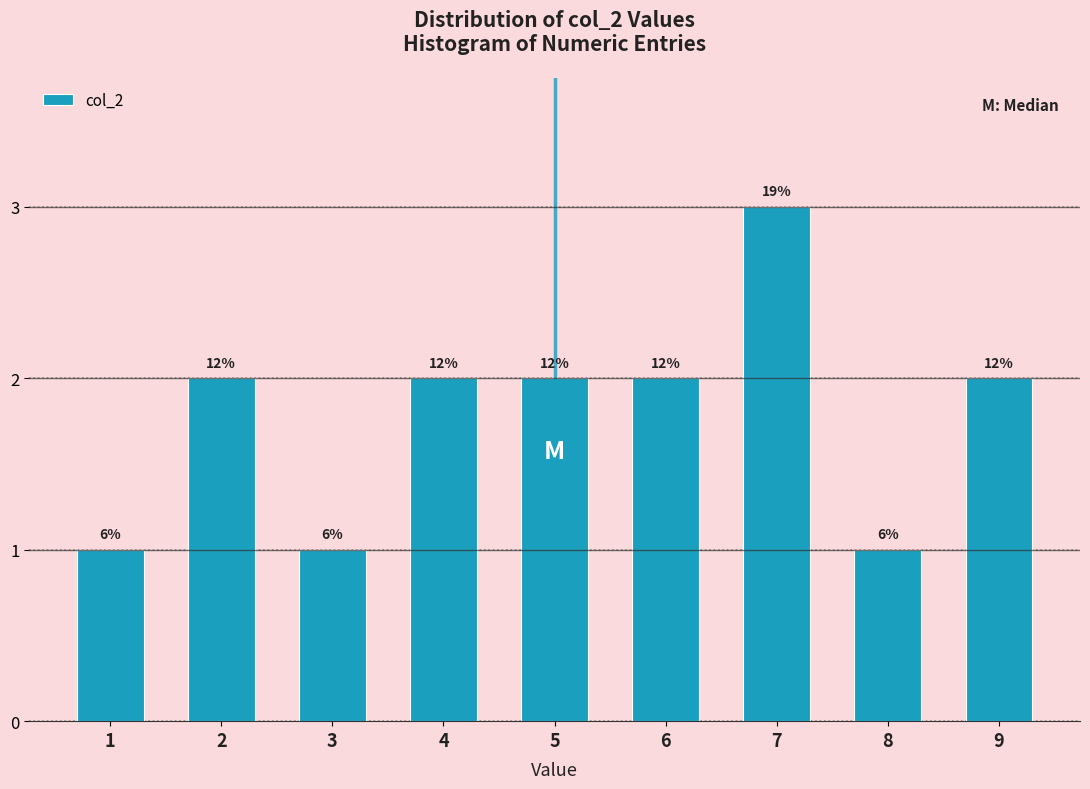

Are the bars horizontal?

No